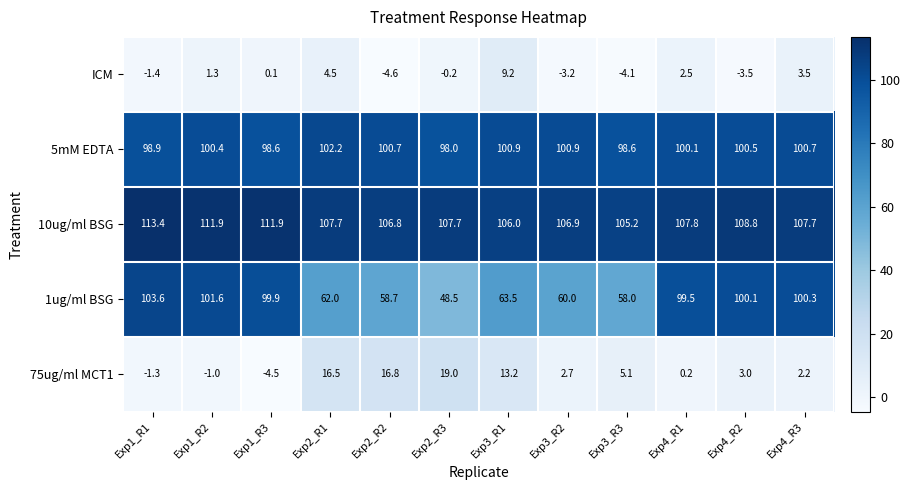

At which category is the sum across all series the highest?

Exp4_R3